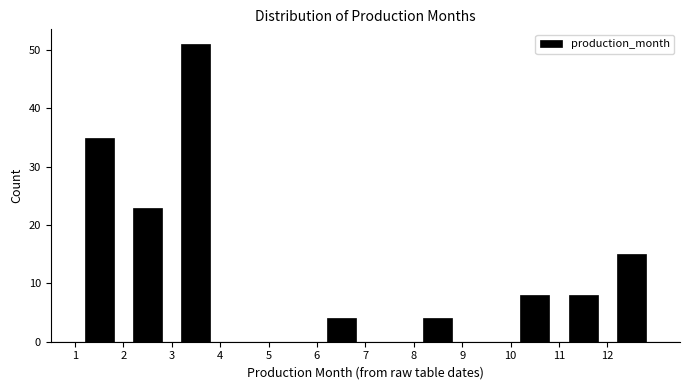

Reading left to right, transcribe this chart: for each bar, give the range it covers on the x-axis and its height. The values are not printed on the chart, so give them approximately, as read against the axis.

1 to 2: 35
2 to 3: 23
3 to 4: 51
4 to 5: 0
5 to 6: 0
6 to 7: 4
7 to 8: 0
8 to 9: 4
9 to 10: 0
10 to 11: 8
11 to 12: 8
12 to 13: 15